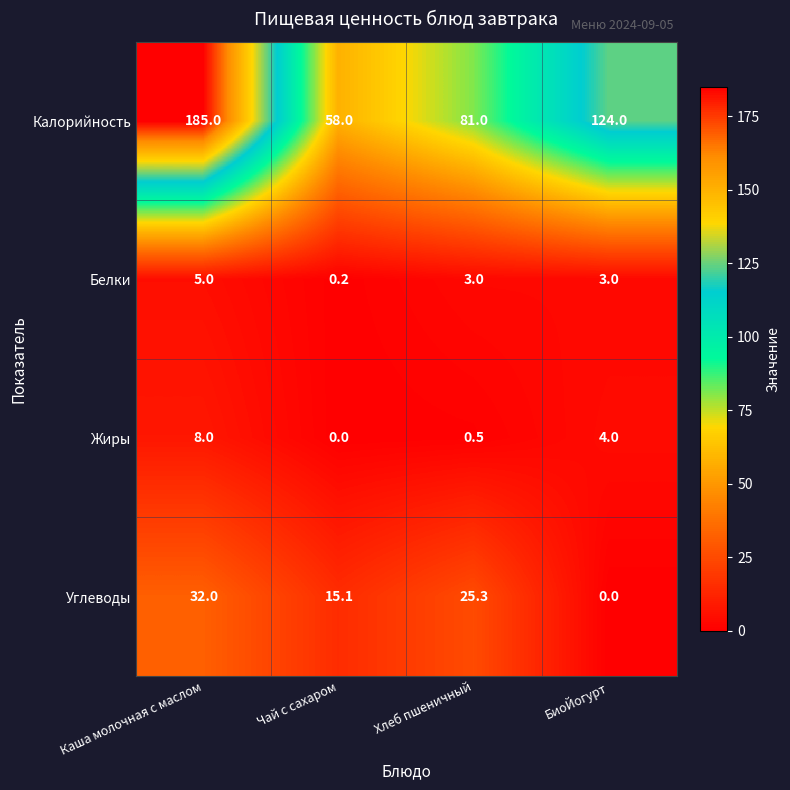

What is the difference between the maximum and minimum values in the Углеводы series?

32.0